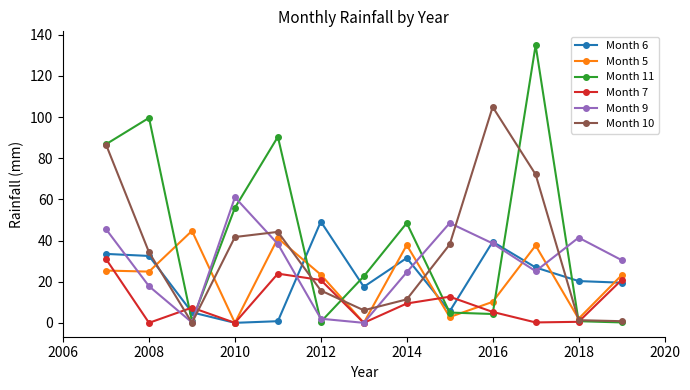

Which series has the largest range (max minus min)?

Month 11